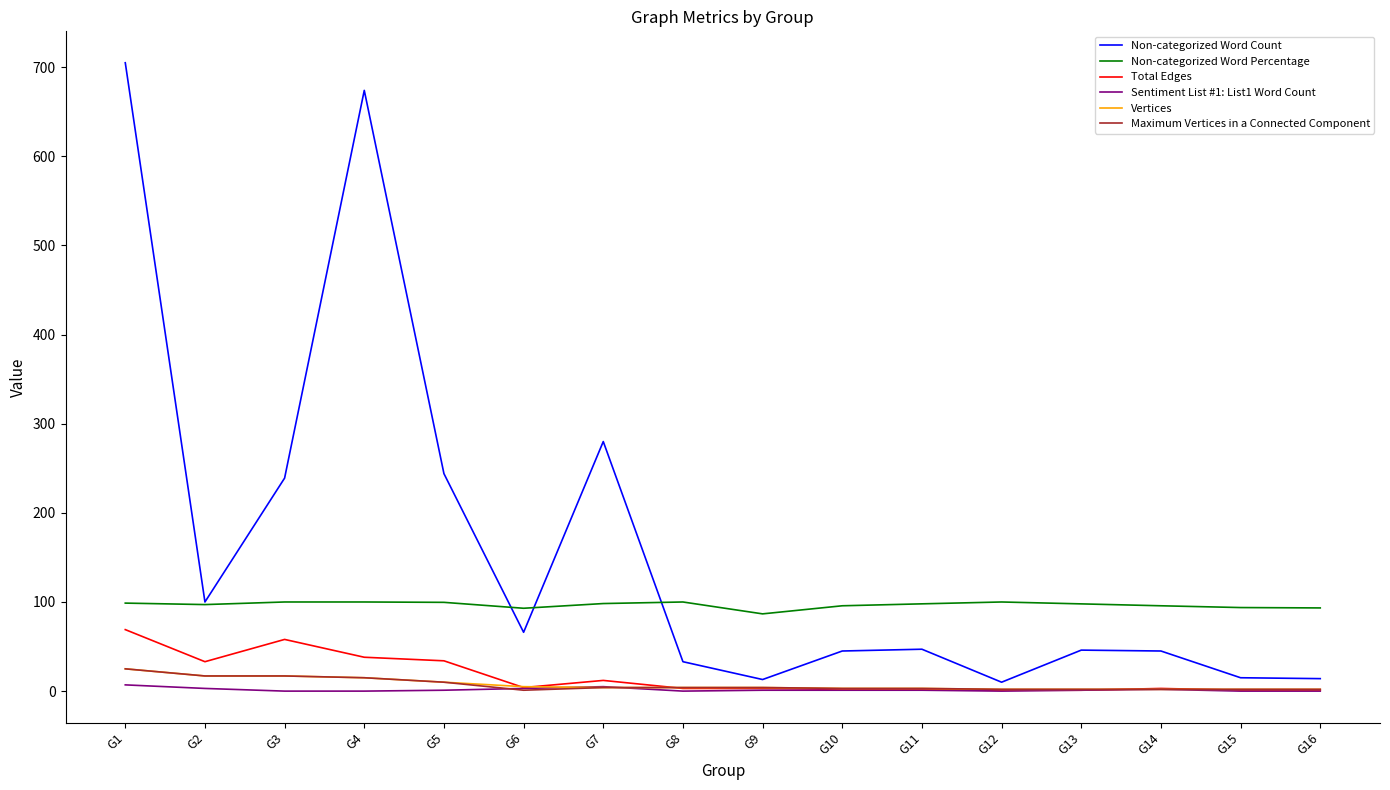

Does the chart have visible grid lines?

No